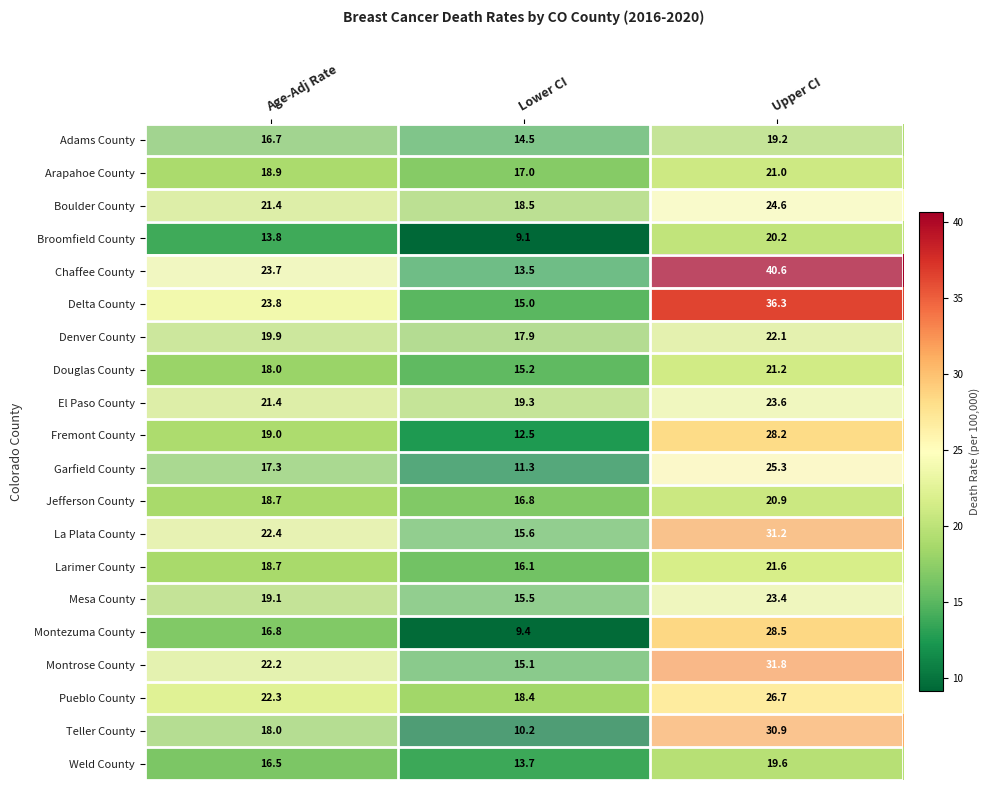

What is the spread (max minus min) of values at Age-Adj Rate?

10.0